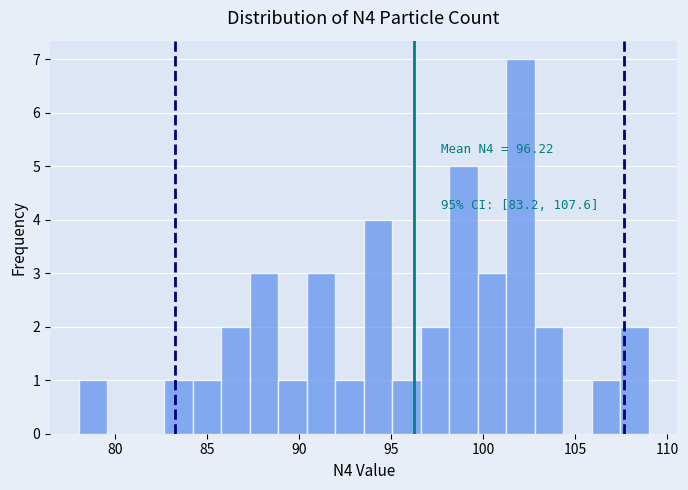

Read against the x-axis, roughly where is the centre of the tallest bar?

102.0